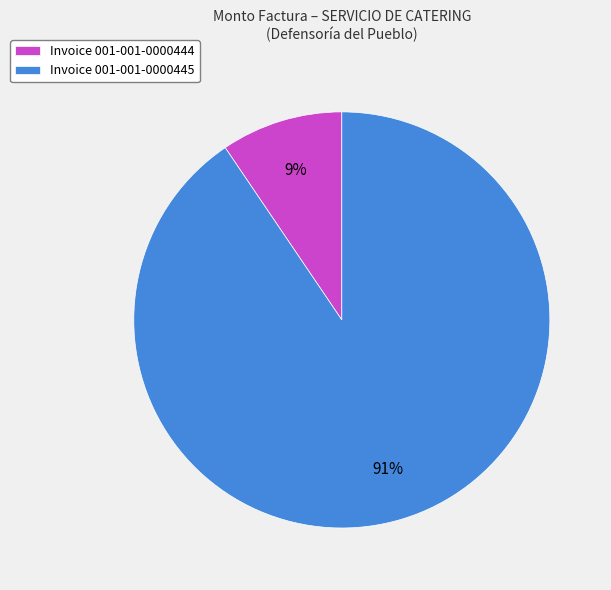

How many segments does this pie chart have?

2